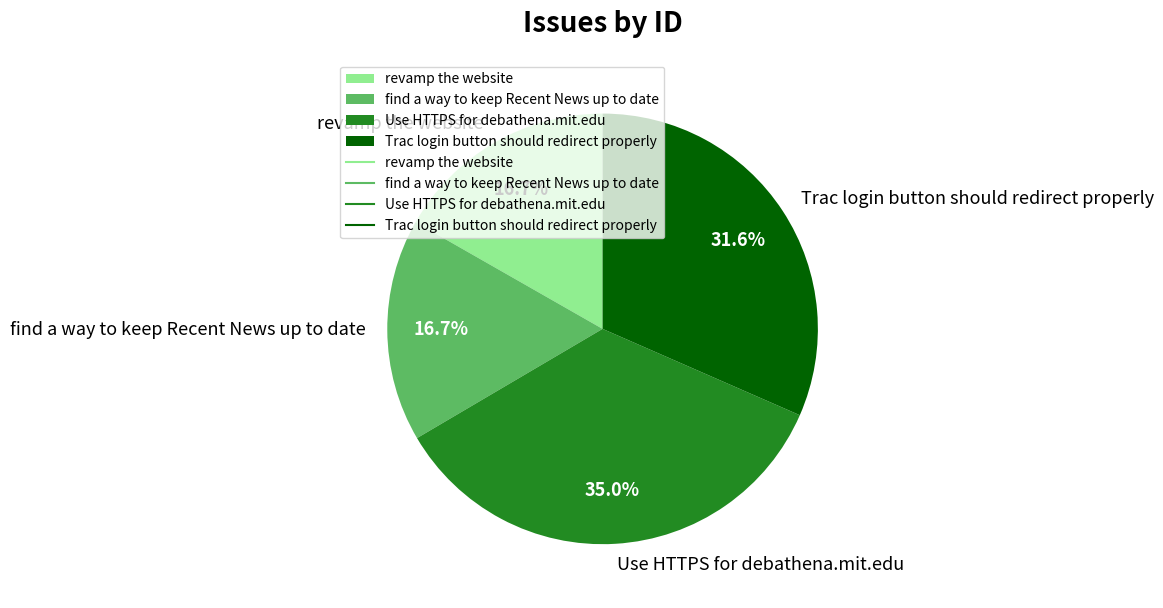

How many segments does this pie chart have?

4